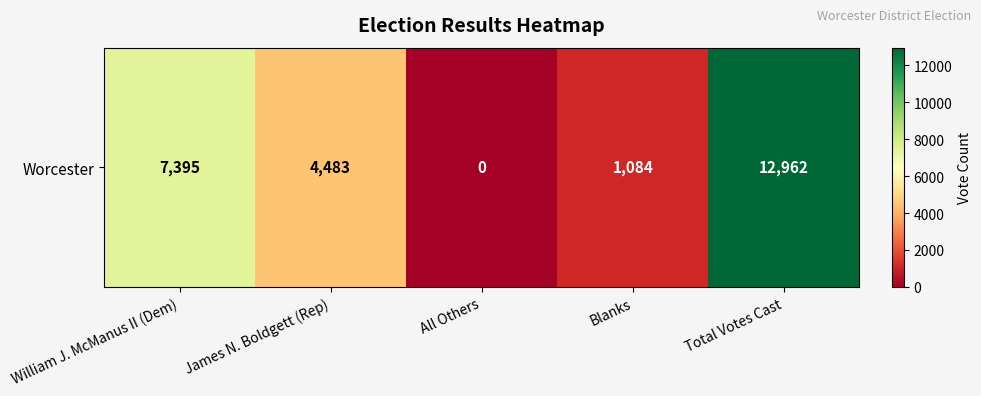

What is the change in value from All Others to Total Votes Cast?

+12962